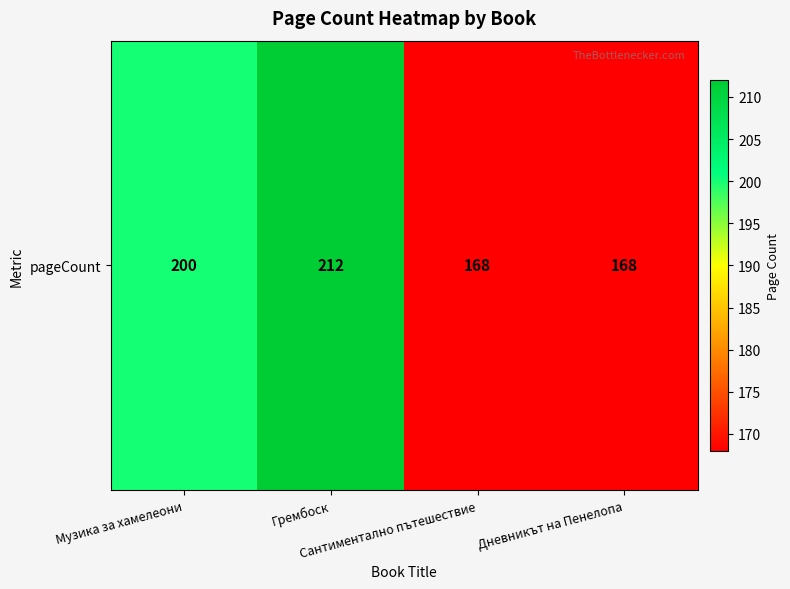

Reading left to right, transcribe all the data shown in this chart.

200	212	168	168